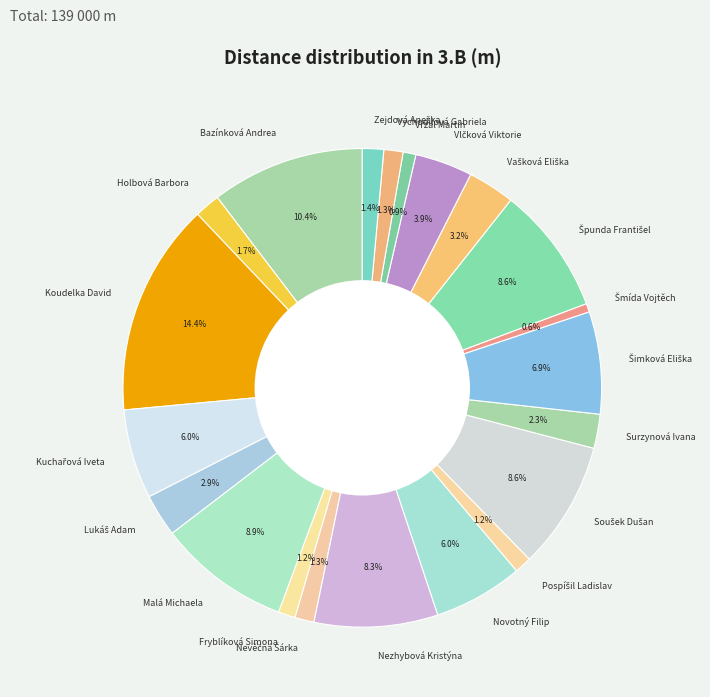

What portion of the pie excludes Vychodilová Gabriela?

98.7%